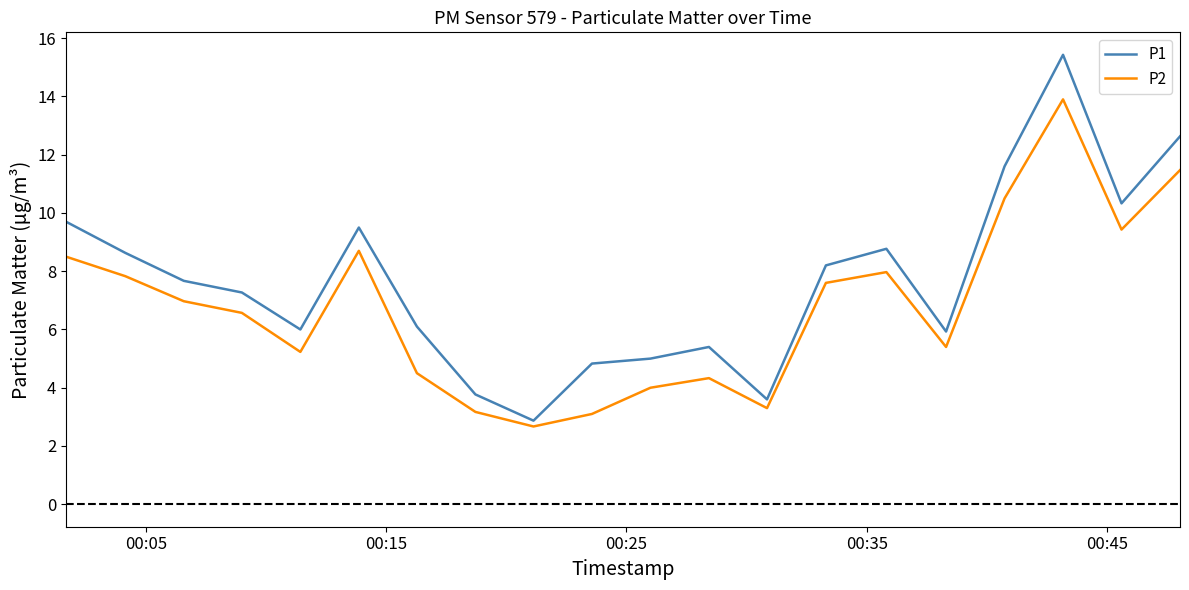

What is the difference between the maximum and minimum values in the P2 series?

11.2